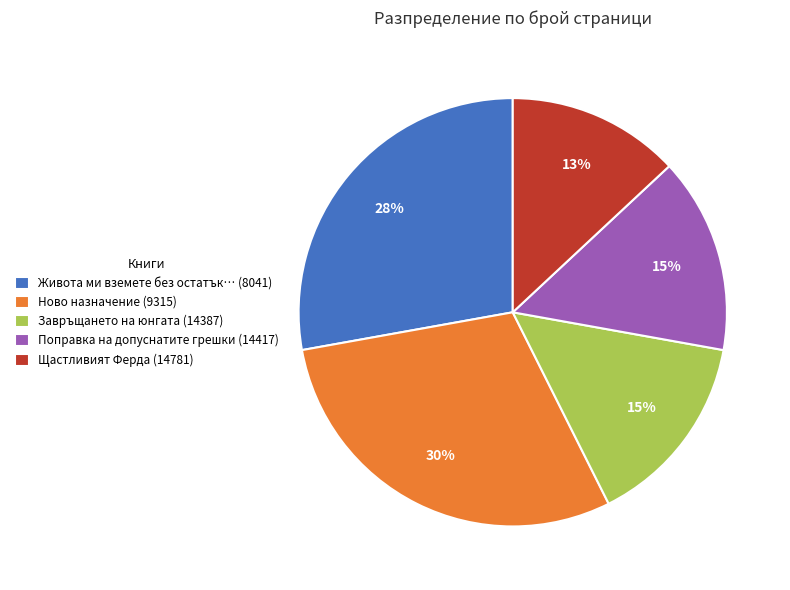

The Щастливият Ферда (14781) slice represents 13% of the pie. True or false?

True